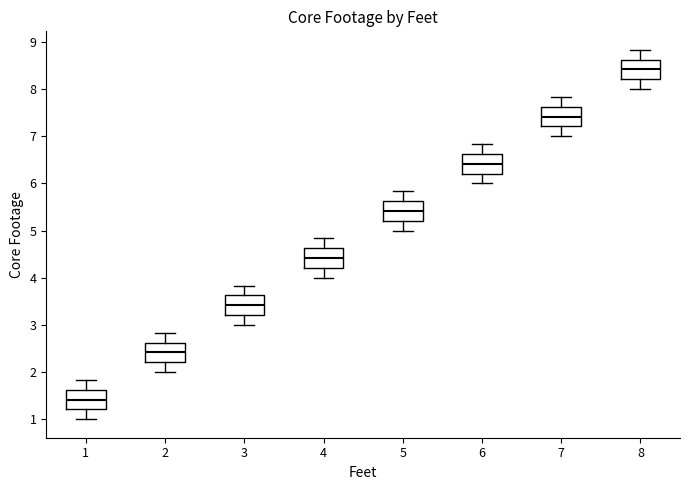

Where is the lower edge of the box at x = 3 on the y-axis? The values are not printed on the chart, so give them approximately, as read against the axis.

3.2